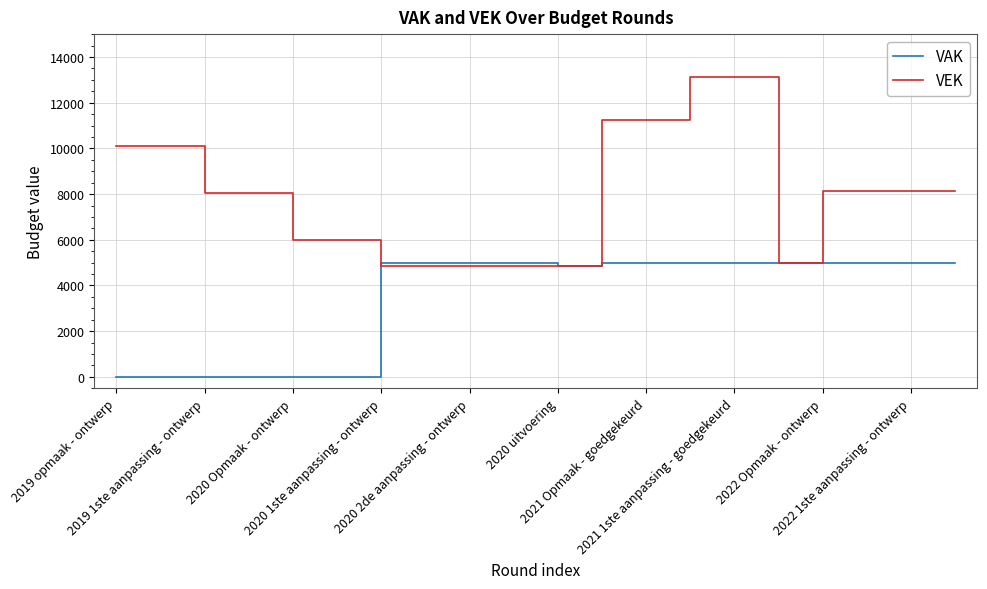

True or false: VEK and VAK intersect in this chart.

True